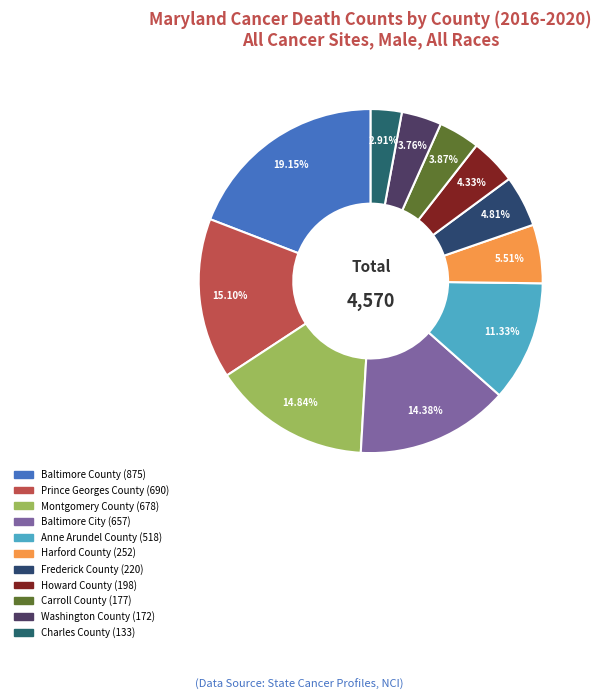

To the nearest percent, what is the average slice percentage?

9%